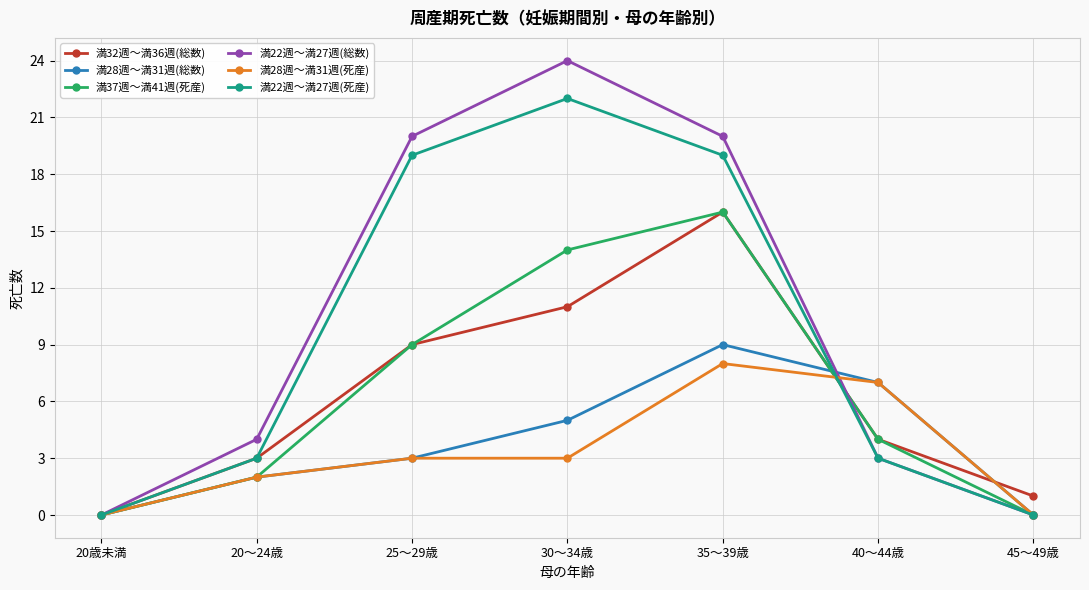

What is the label of the 2nd point from the left?

20～24歳